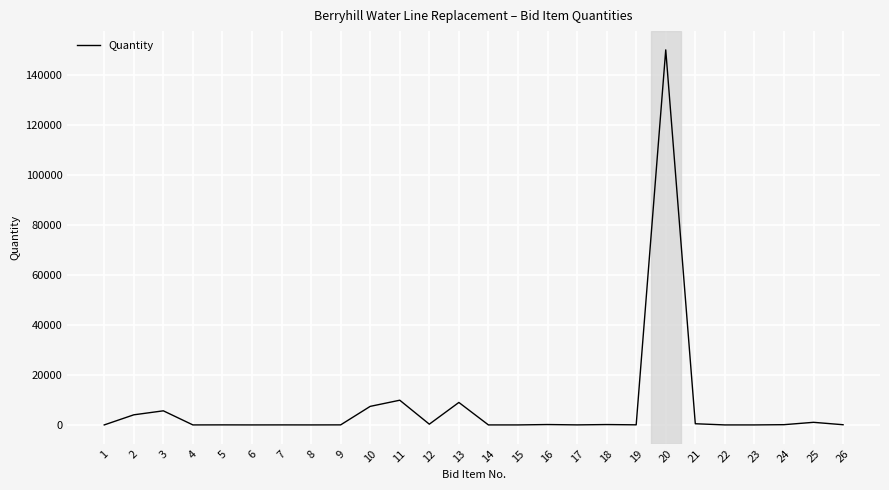

What is the maximum value shown in the chart?

150000.0